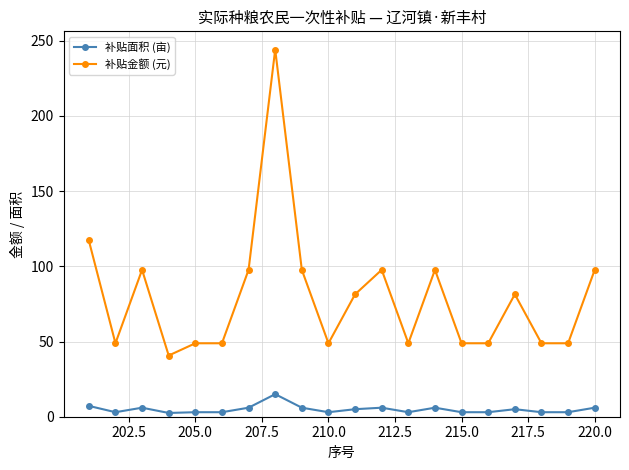

Which series has the largest total across all categories?

补贴金额 (元)